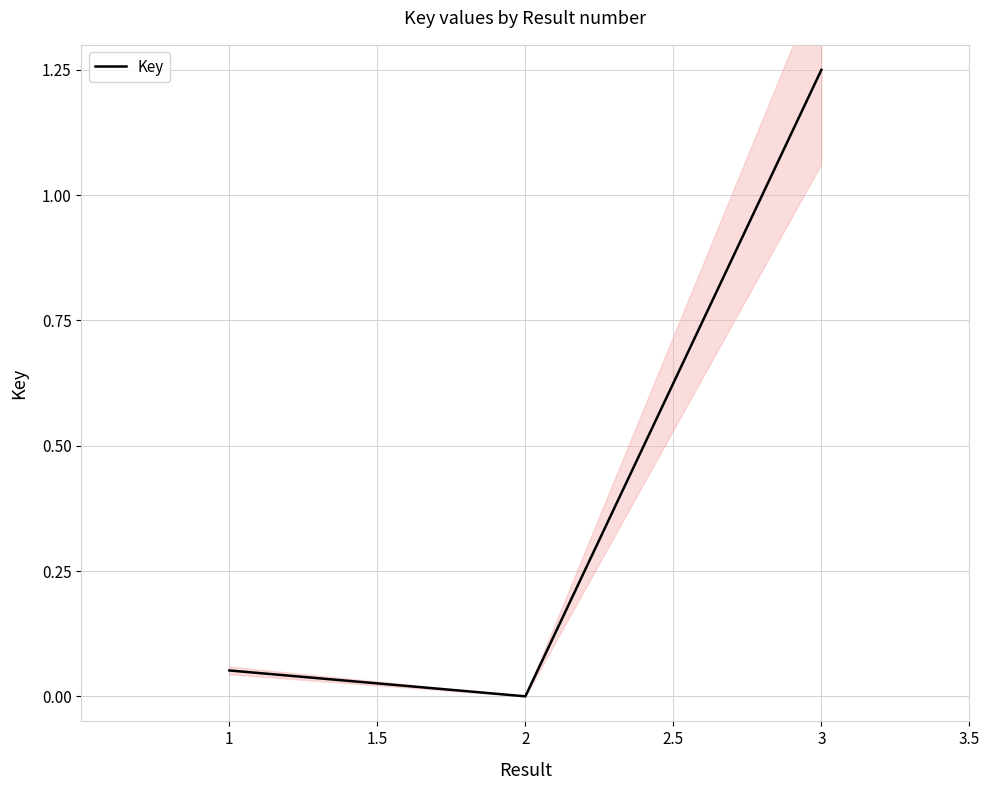

The value at 1 is 0.1. True or false?

True